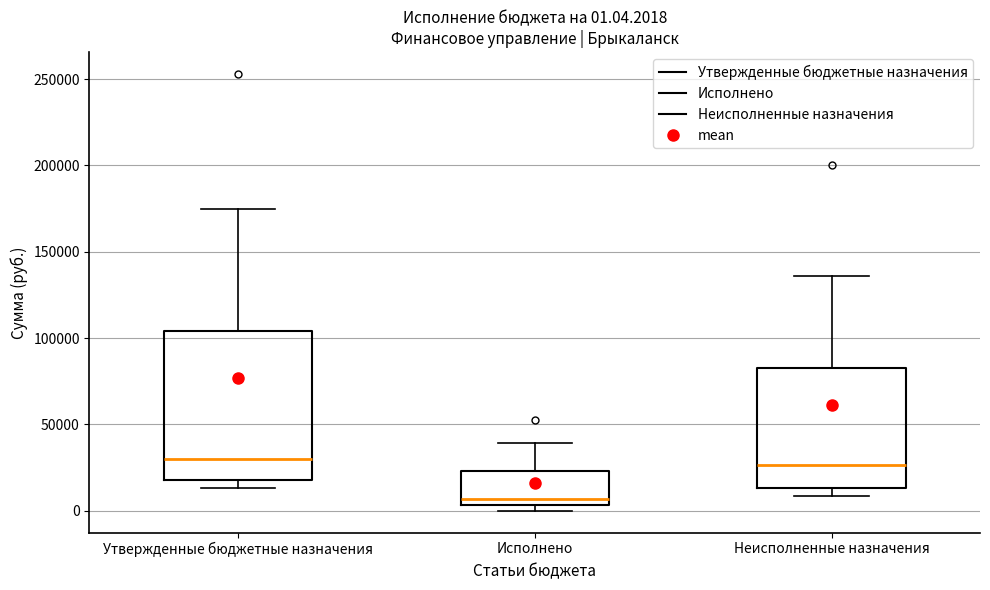

Which box is the tallest, from its lower edge to its upper edge?

Утвержденные бюджетные назначения